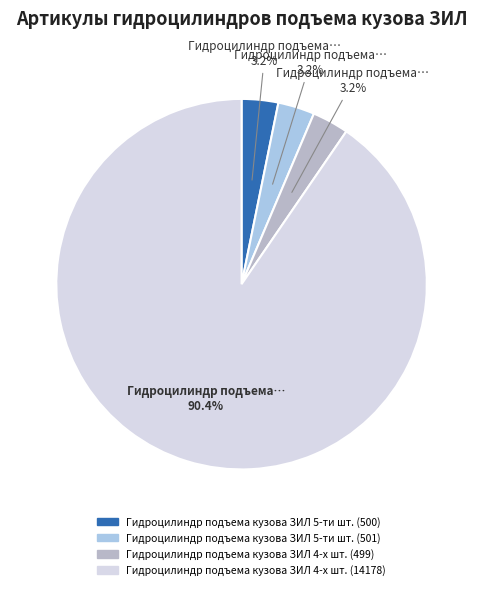

Which slice is the largest?

Гидроцилиндр подъема кузова ЗИЛ 4-х шт. (14178)